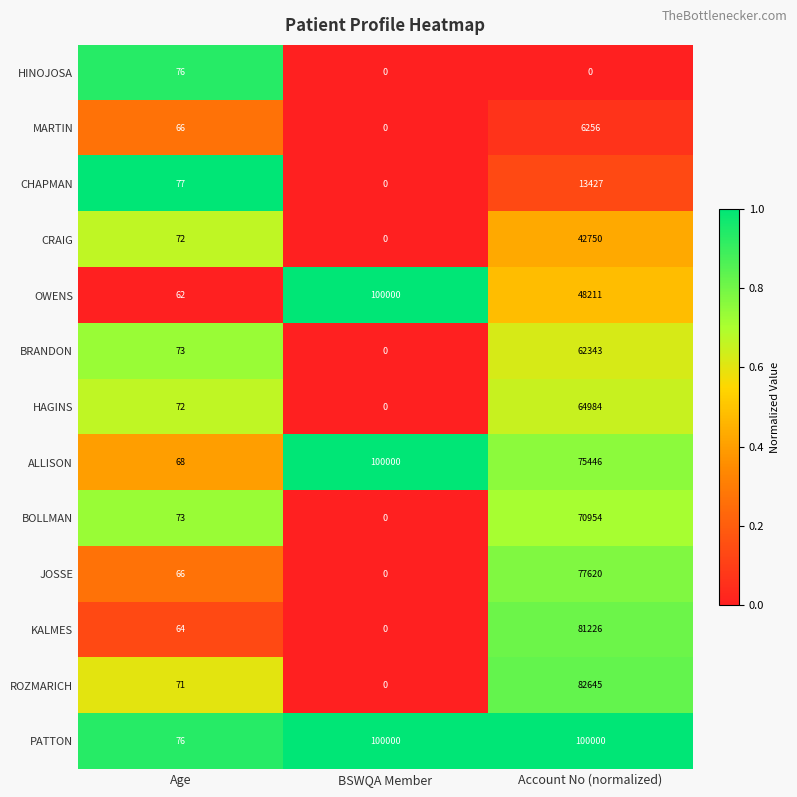

Where is HAGINS nearest to the value 32492?

Age